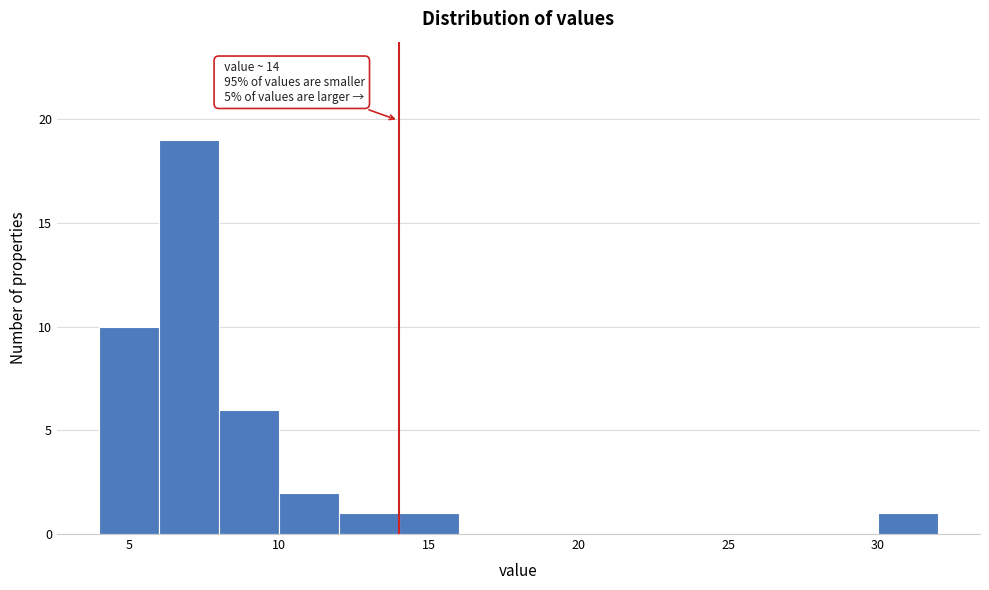

Over which range of the x-axis is the bar tallest?

6 to 8